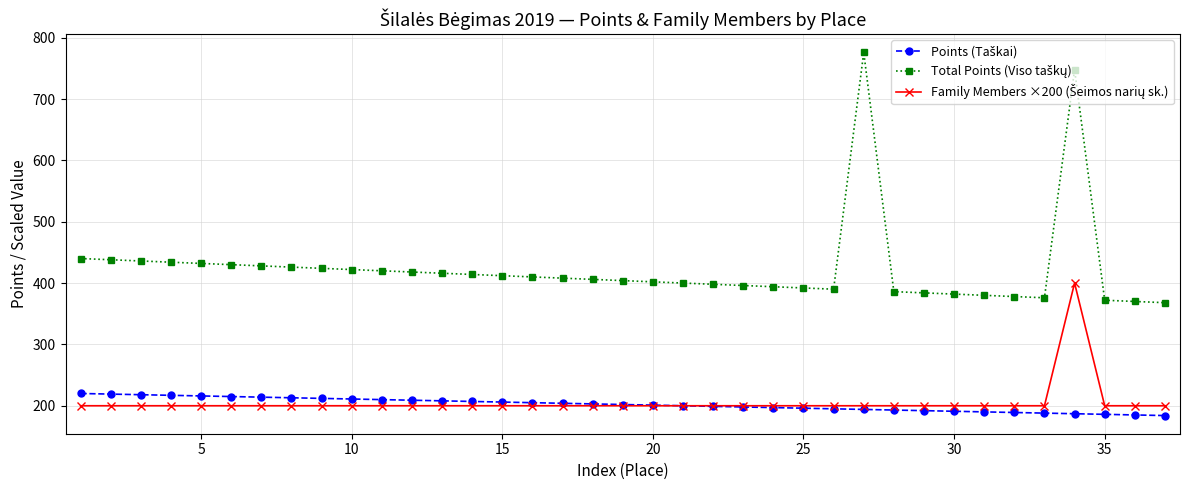

What is the smallest value displayed?

184